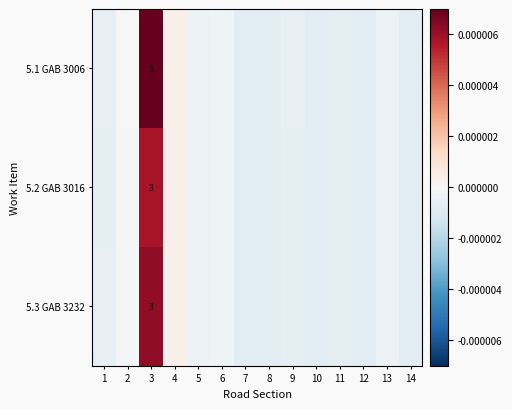

Is the value of 5.2 GAB 3016 at 4 greater than the value of 5.3 GAB 3232 at 14?

Yes